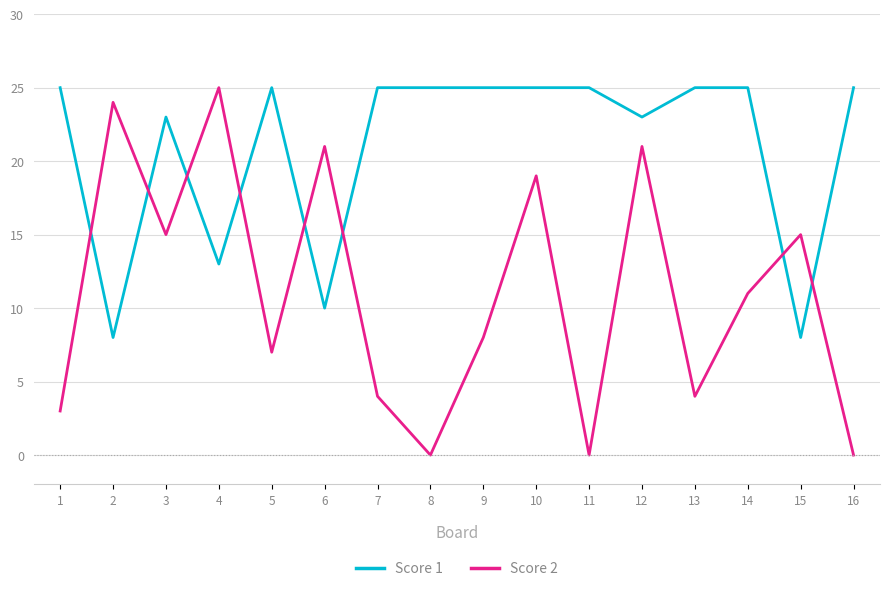

Is the value of Score 1 at 7 greater than the value of Score 2 at 6?

Yes